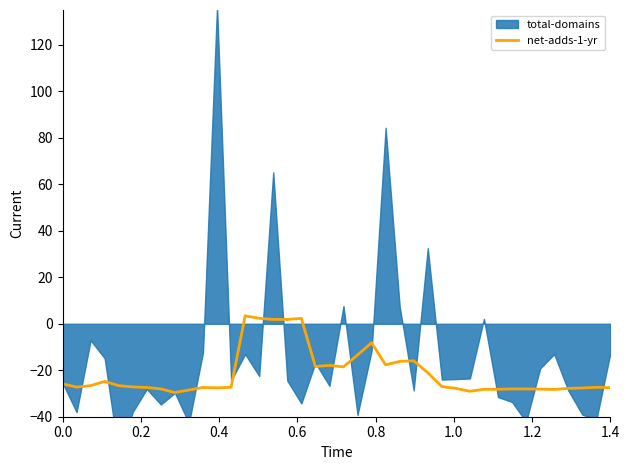

How many values exceed -27?

18